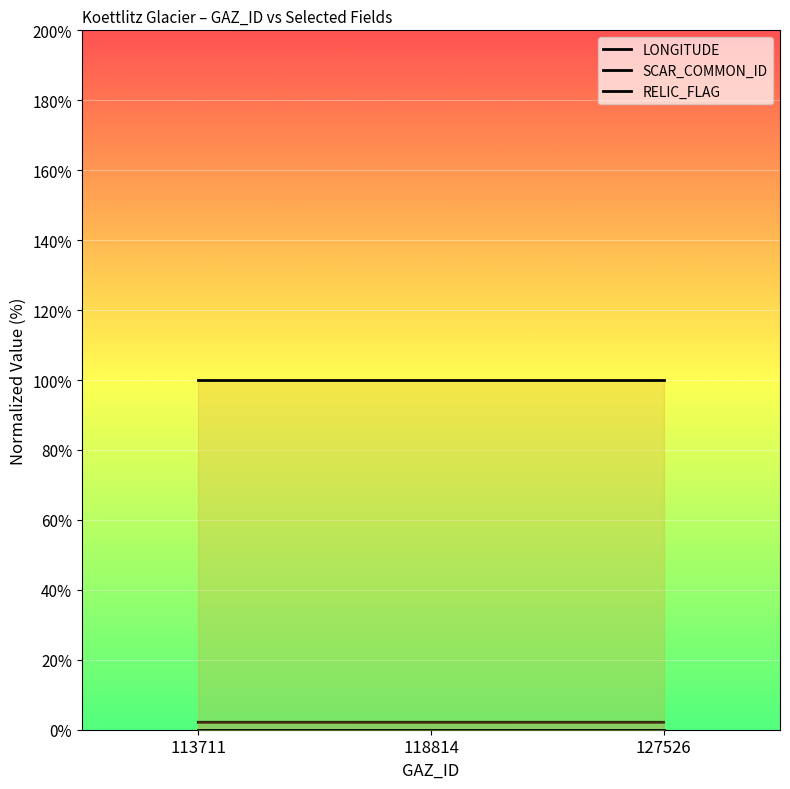

Is the value of RELIC_FLAG at 118814 greater than the value of SCAR_COMMON_ID at 113711?

No